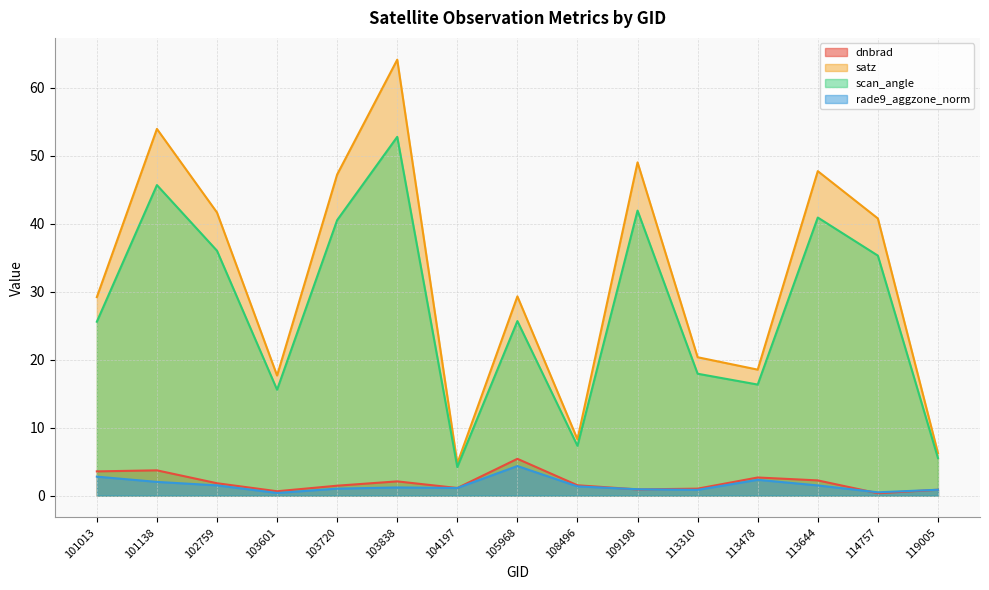

True or false: satz has more than 0 interior local peaks.

True